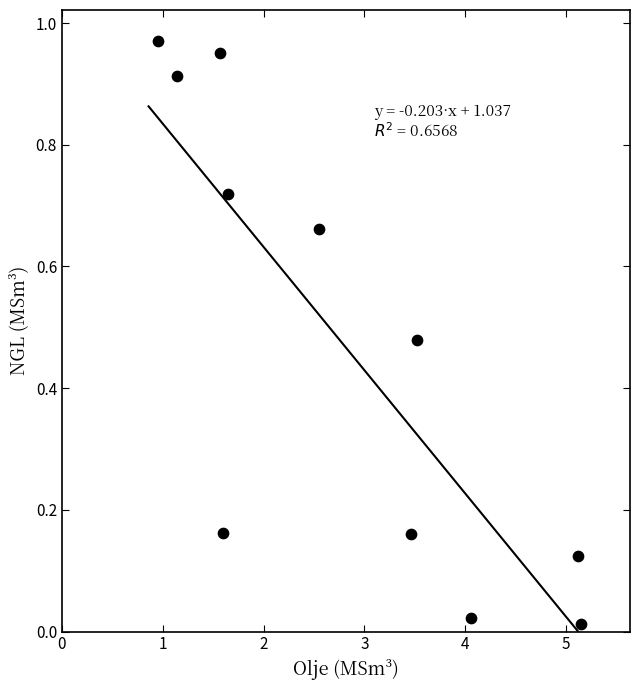

What is the average X value?

2.8